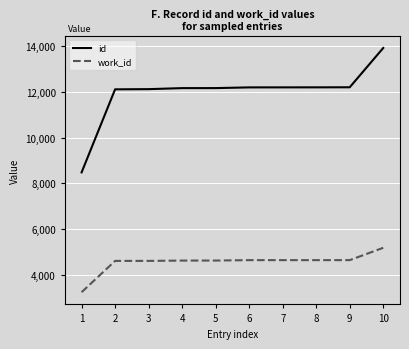

Is the value of work_id at 1 greater than the value of id at 6?

No